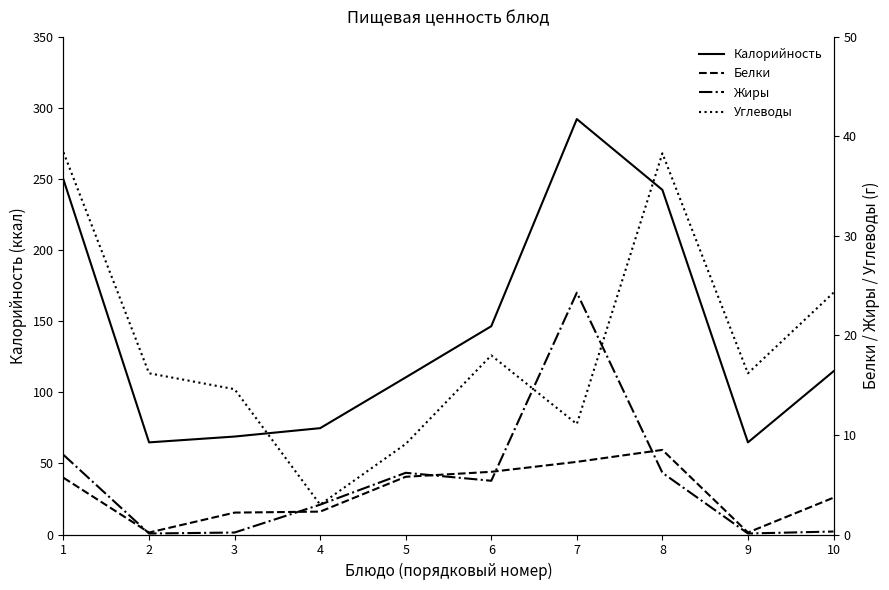

Which series has the widest spread of values?

Калорийность